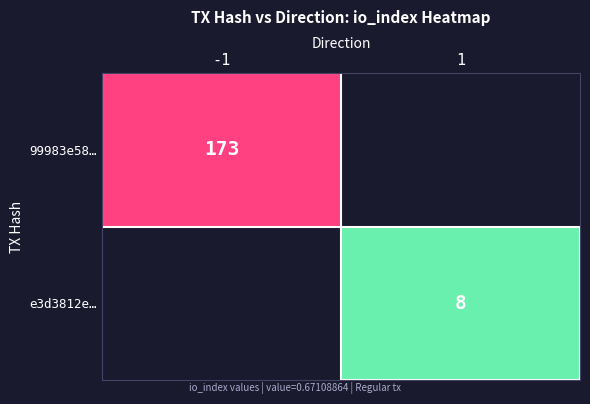

True or false: 99983e58… has a value of 173 at -1.

True